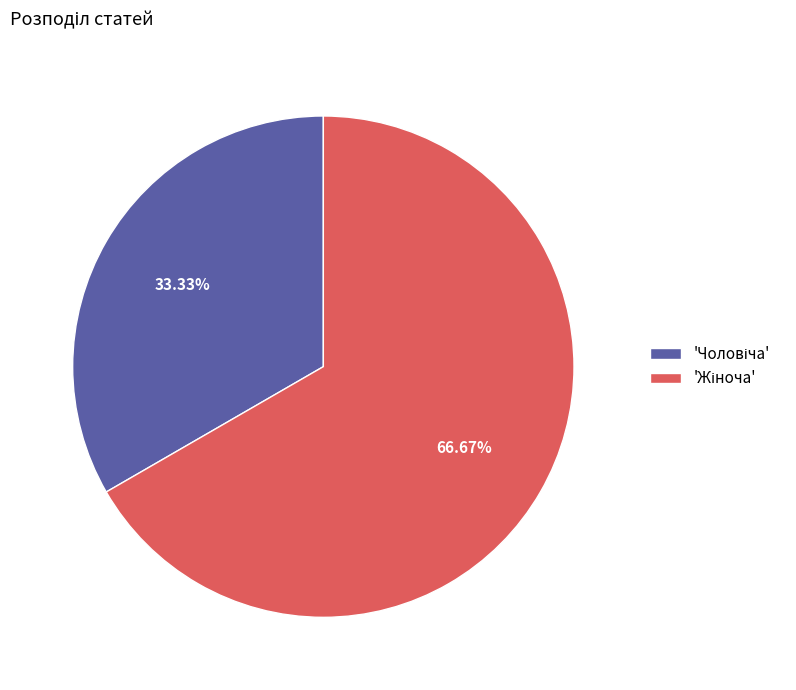

Is there any slice that represents more than half of the pie?

Yes